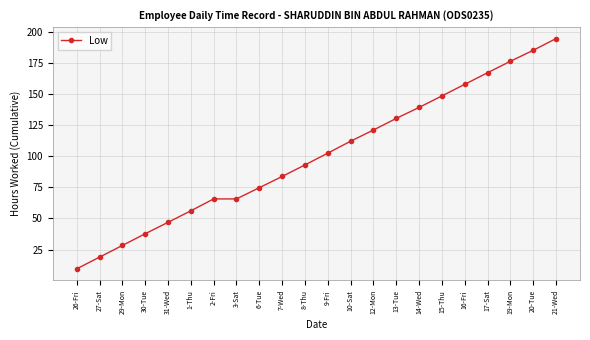

Does the chart have visible grid lines?

Yes